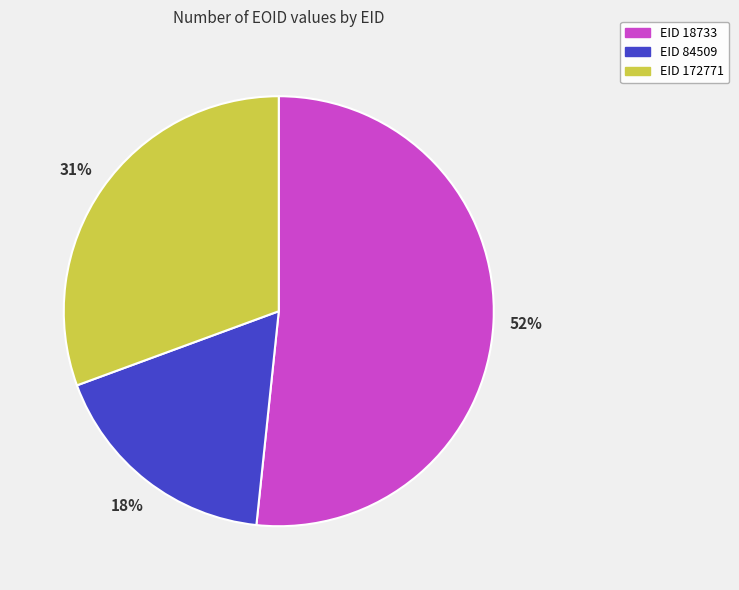

Is it true that EID 18733 is 59% of the pie?

False